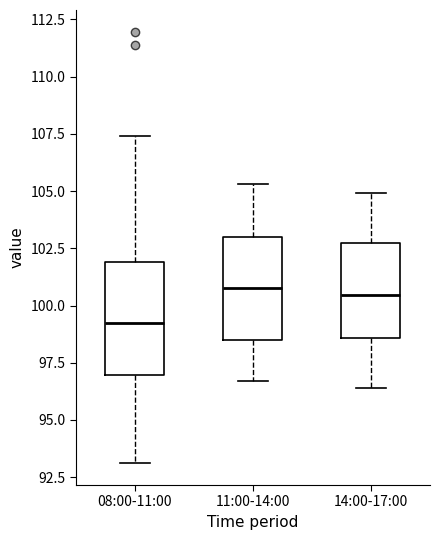

Reading left to right, read every box against the y-axis: the position of its median line, the range the box covers, and the ends of its whiskers. The values are not printed on the chart, so give them approximately, as read against the axis.

08:00-11:00: median 99.5, box 97.0 to 102.0, whiskers 93.0 to 107.5
11:00-14:00: median 101.0, box 98.5 to 103.0, whiskers 96.5 to 105.5
14:00-17:00: median 100.5, box 98.5 to 102.5, whiskers 96.5 to 105.0